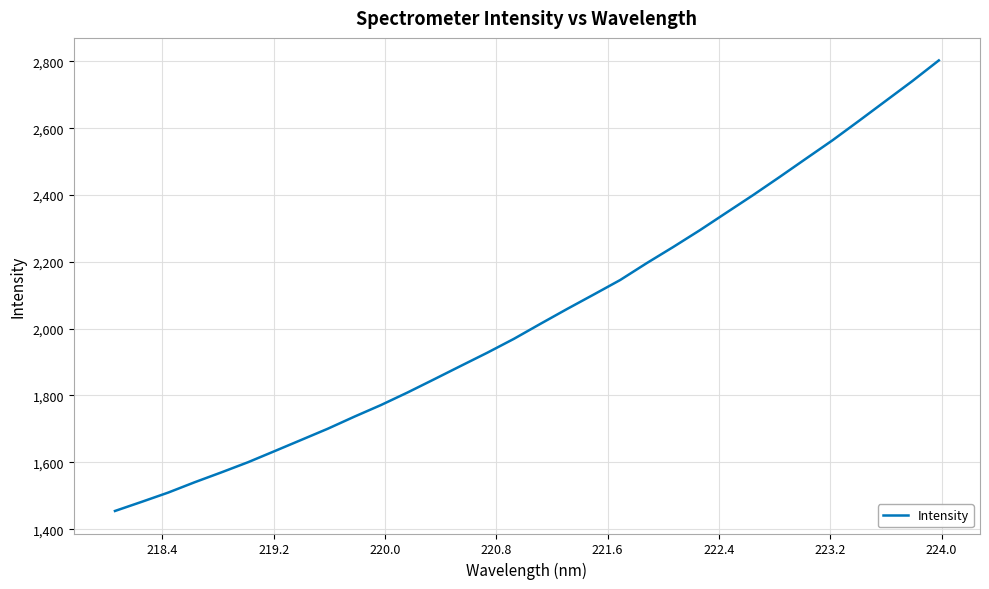

What is the smallest value displayed?

1454.4